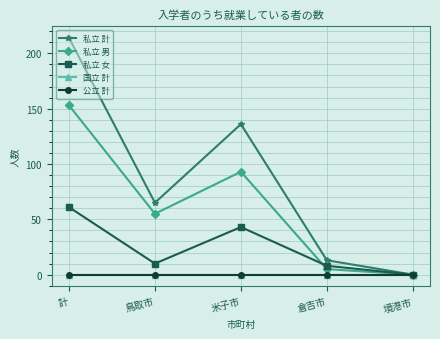

Does the chart have visible grid lines?

Yes